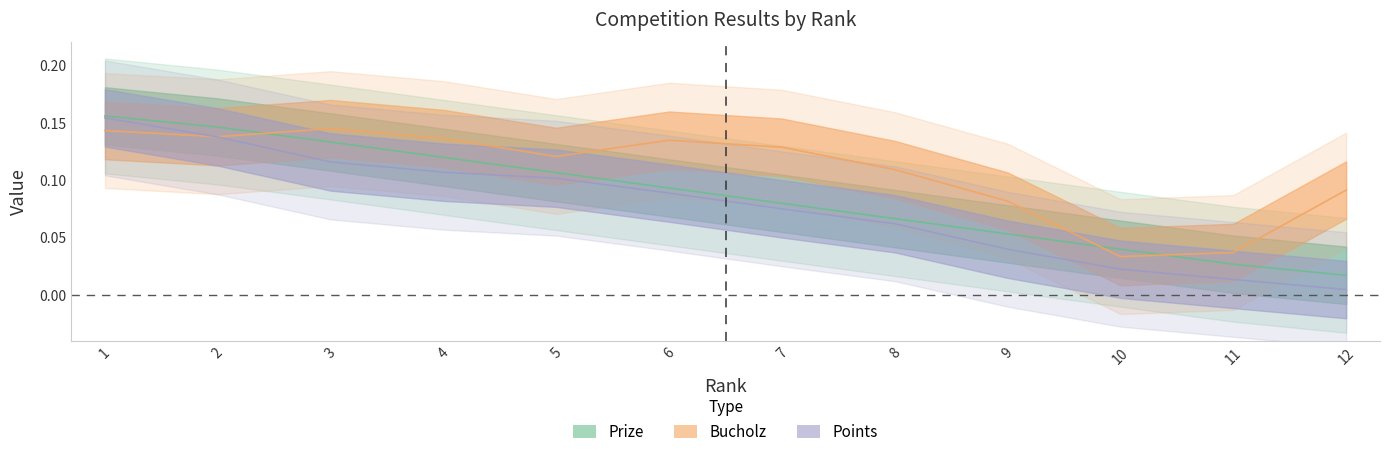

Which has a higher value, 12 or 9?

9